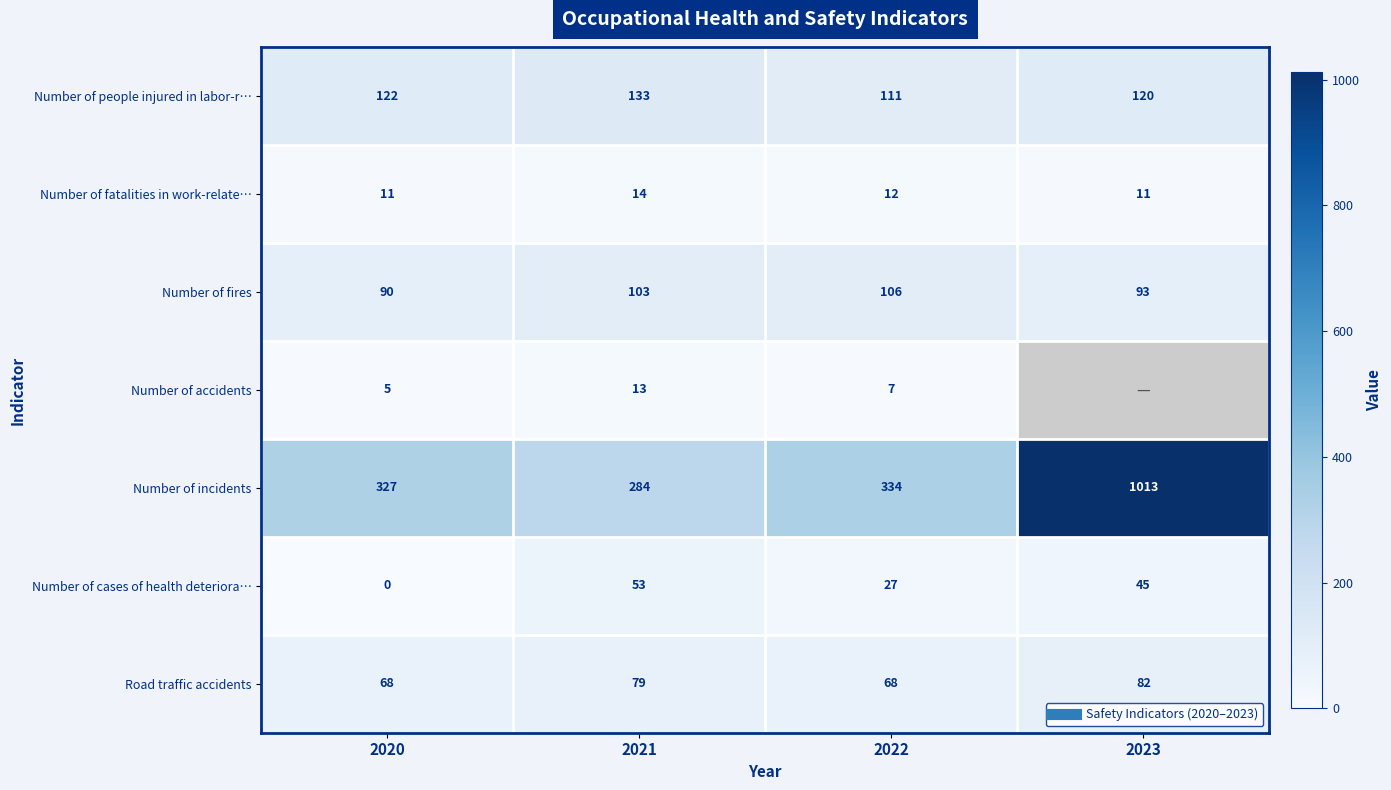

Which series has the widest spread of values?

Number of incidents